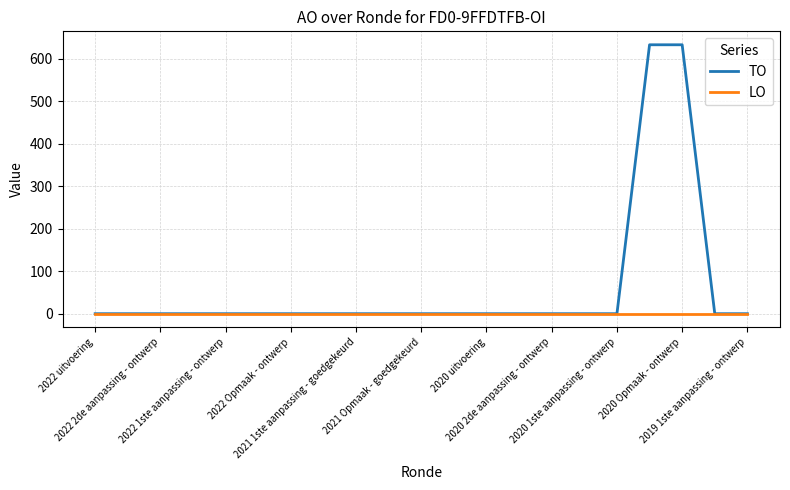

Which series has the widest spread of values?

TO